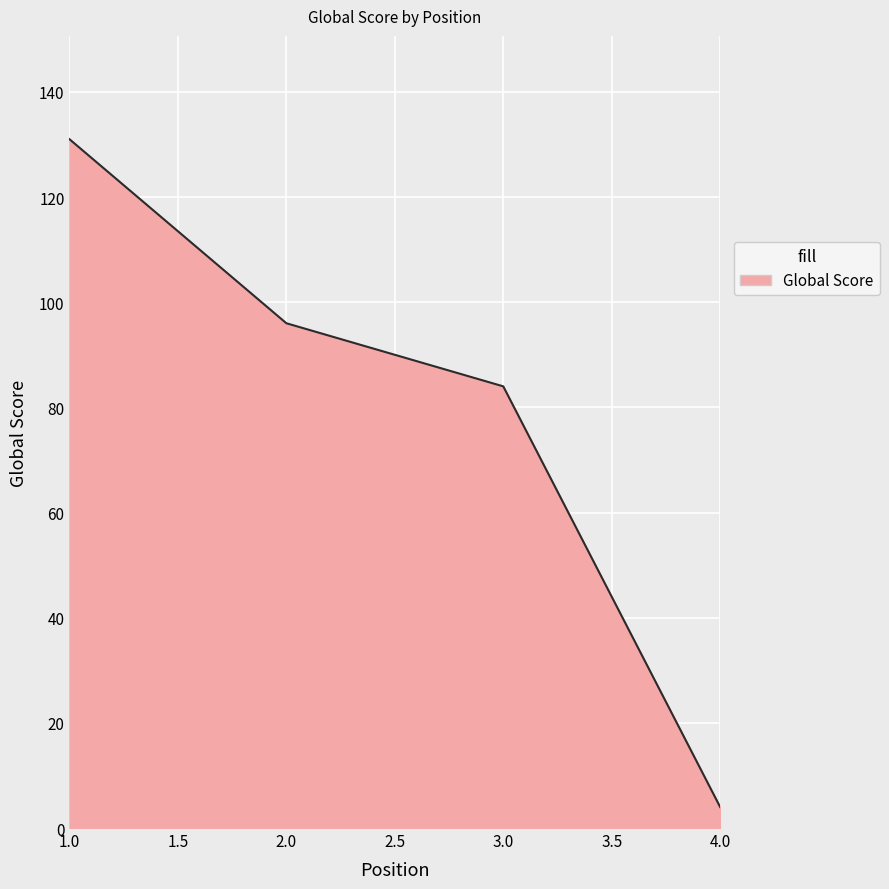

What is the change in value from 2.0 to 4.0?

-92